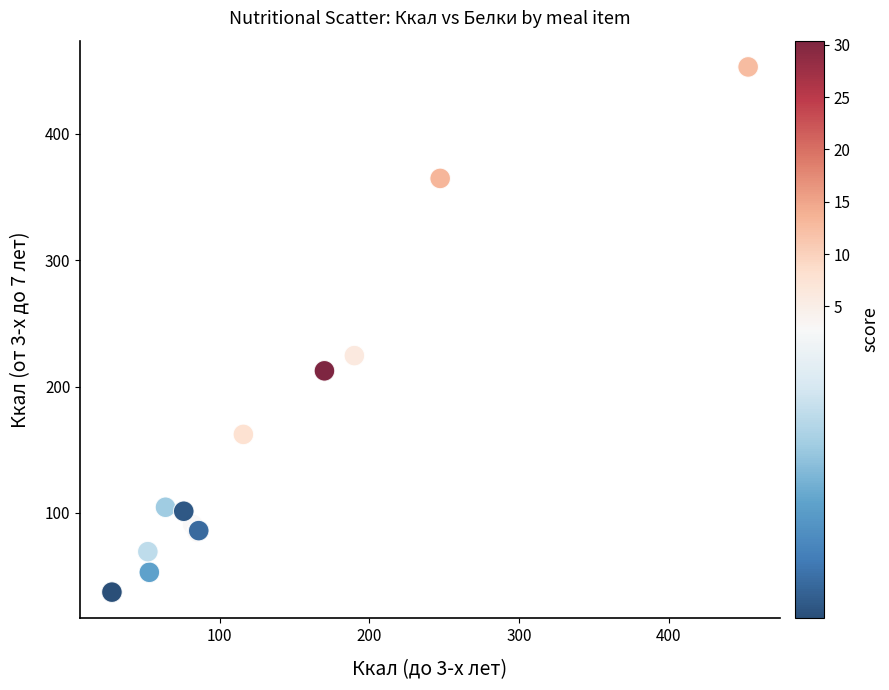

What Y value in the scatter plot is closest to 245?

224.6